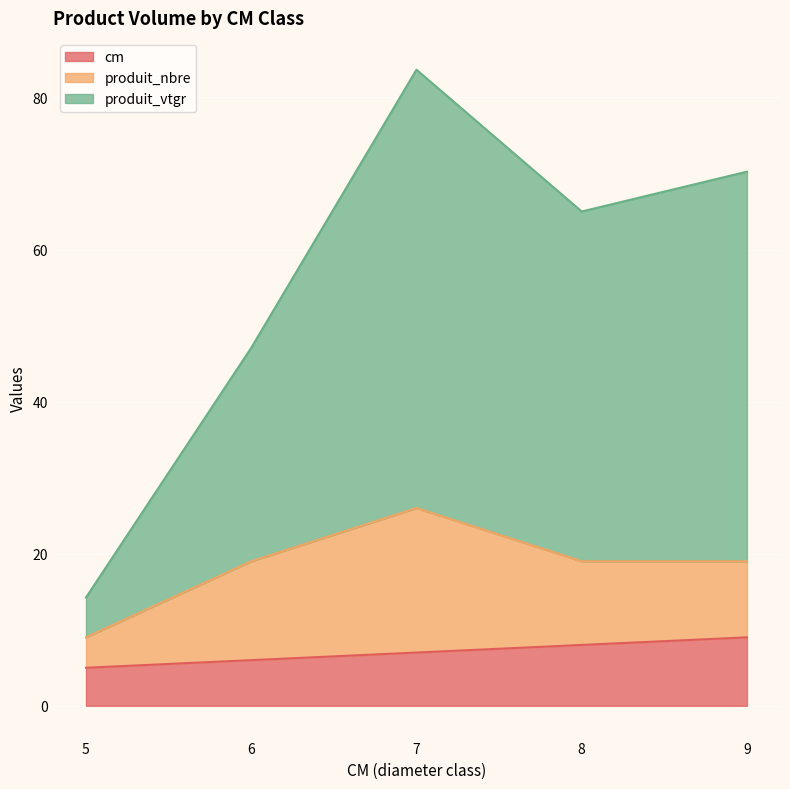

What is the lowest value of the cm series?

5.0